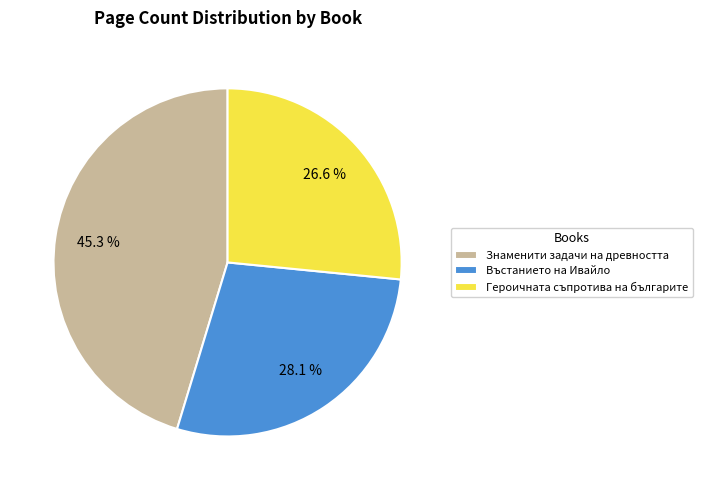

To the nearest percent, what is the difference between the Знаменити задачи на древността and Въстанието на Ивайло slice percentages?

17%